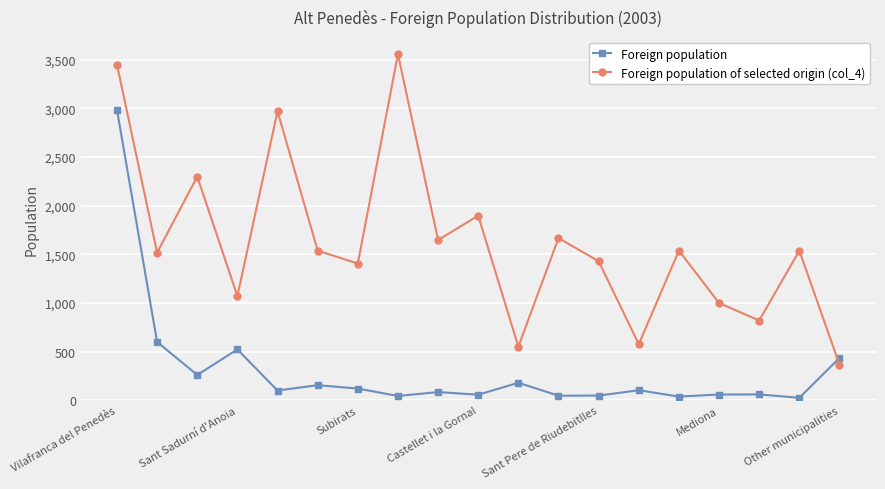

What is the difference between the second highest and second lowest values in the Foreign population series?

561